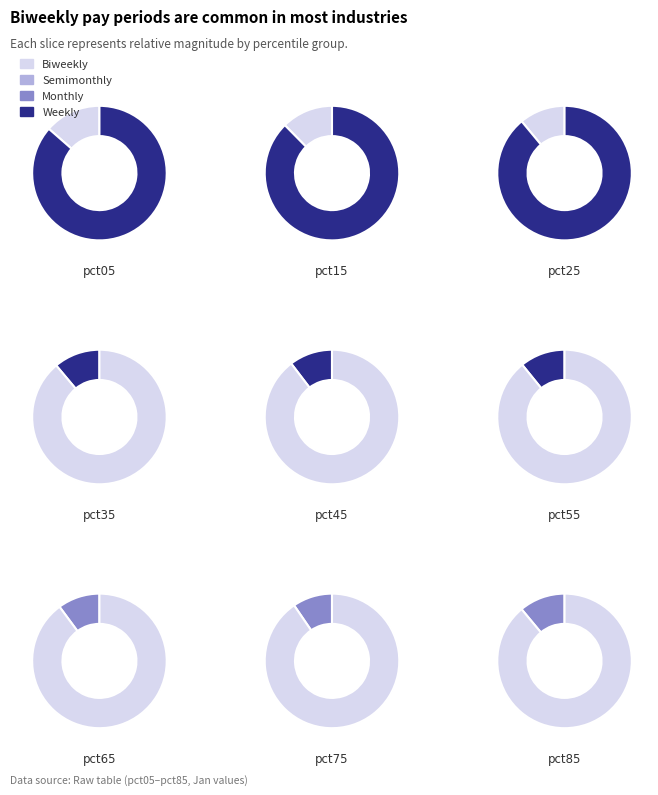

Does pct25 account for over 50% of the chart?

No